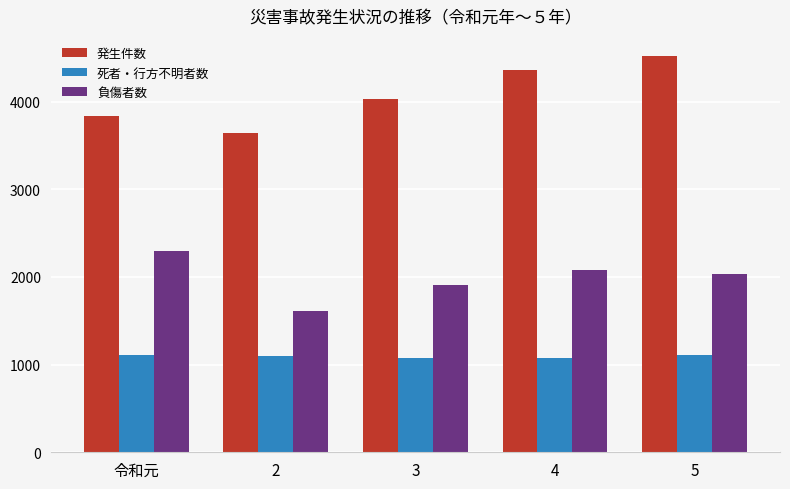

How many bars are there in total?

15